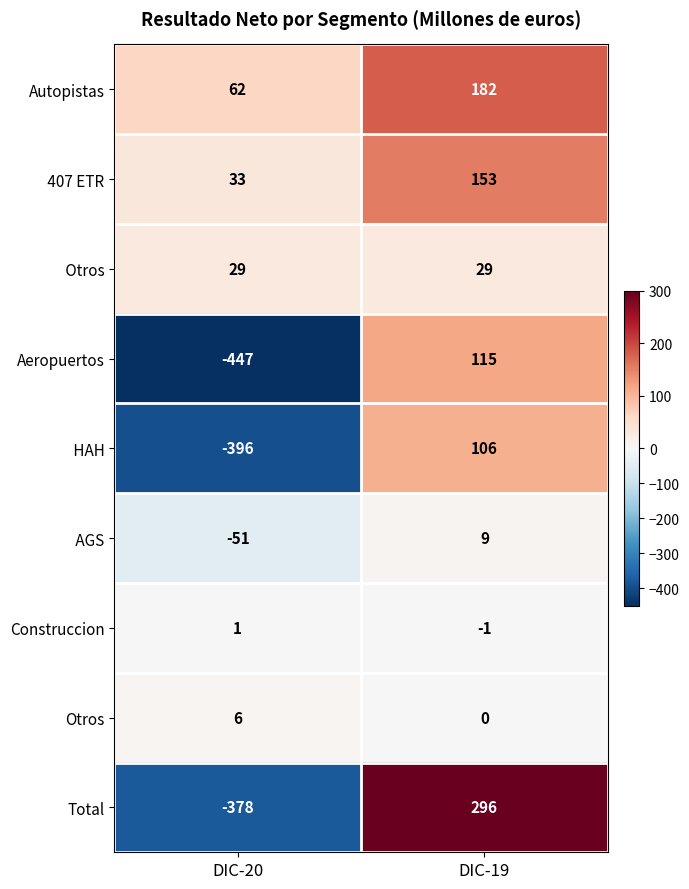

Between DIC-20 and DIC-19, which series saw the biggest shift?

Total